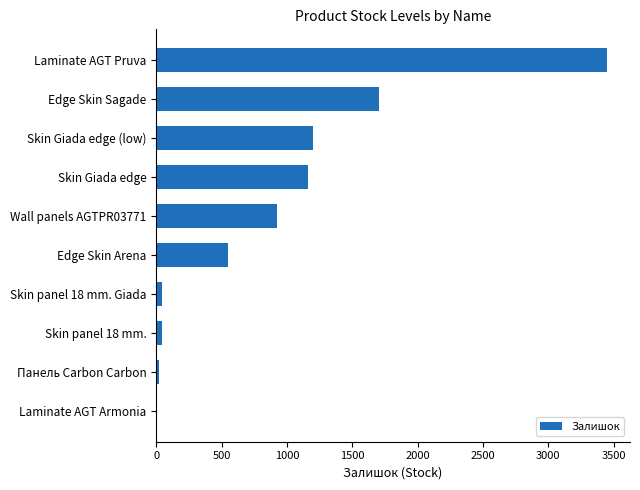

What is the ratio of the value at Edge Skin Sagade to the value at Edge Skin Arena?

3.1